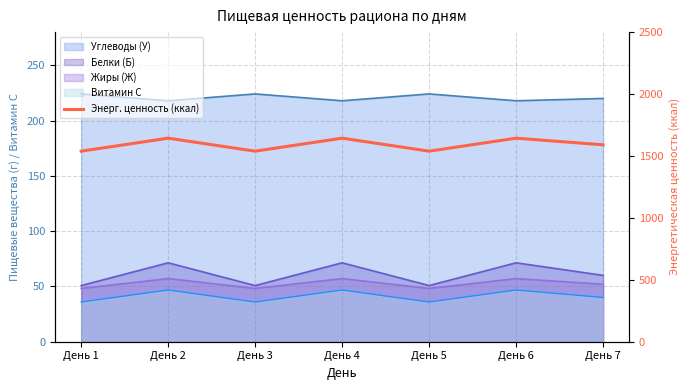

Reading right to left, extract all data points from this chart.

День 7=1590.0	День 6=1643.5	День 5=1538.7	День 4=1643.5	День 3=1538.7	День 2=1643.5	День 1=1538.7